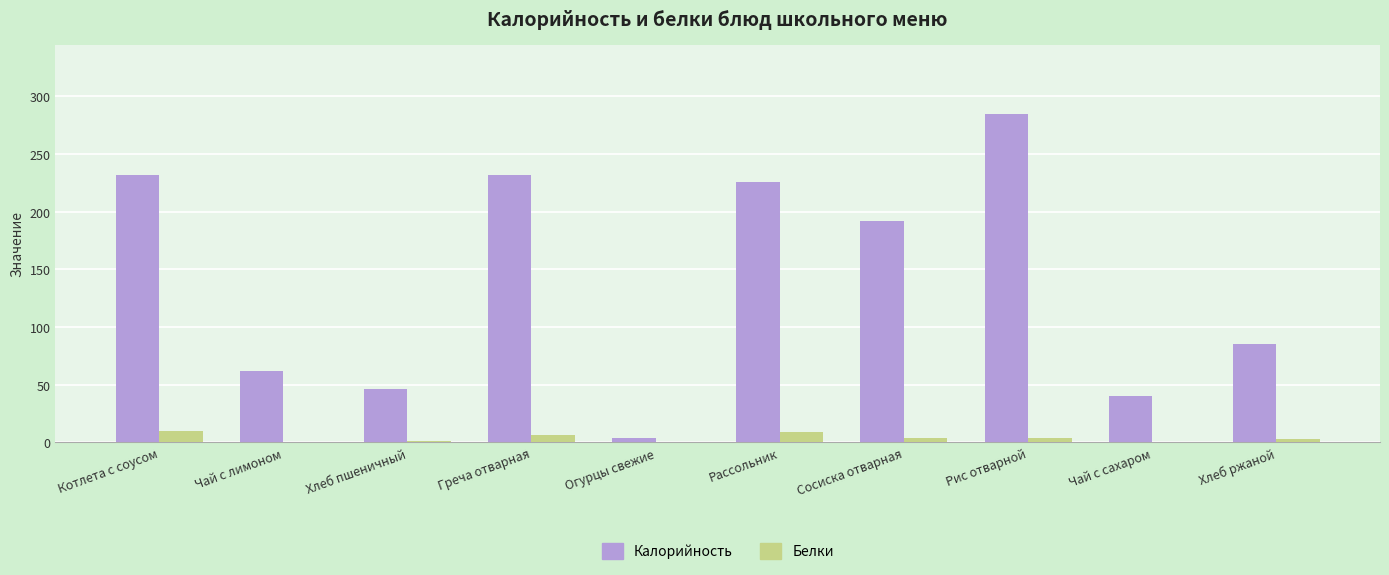

Is the value of Белки at Рис отварной greater than the value of Калорийность at Хлеб пшеничный?

No